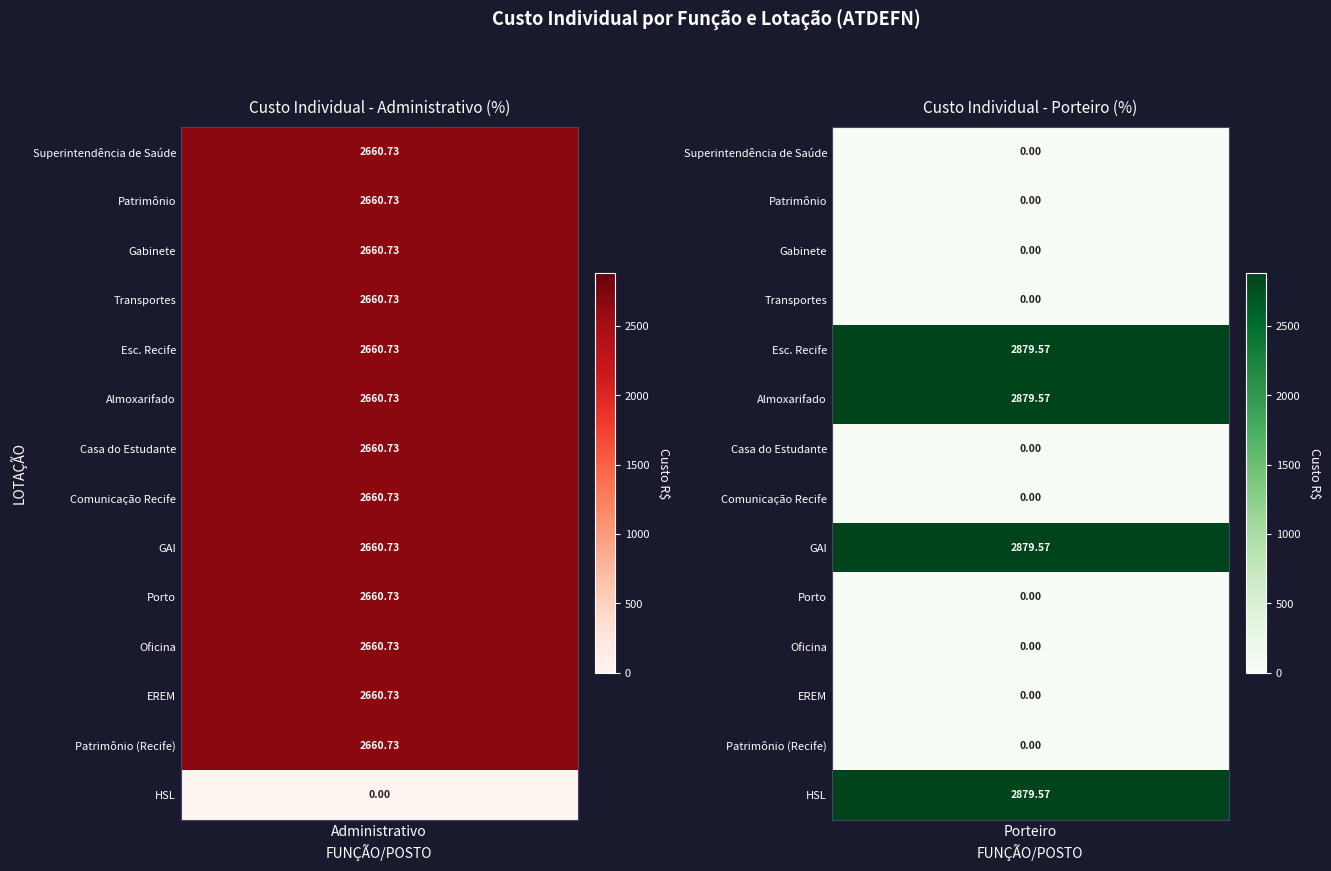

True or false: Porteiro has a value of 1569.5 at Superintendência de Saúde.

False